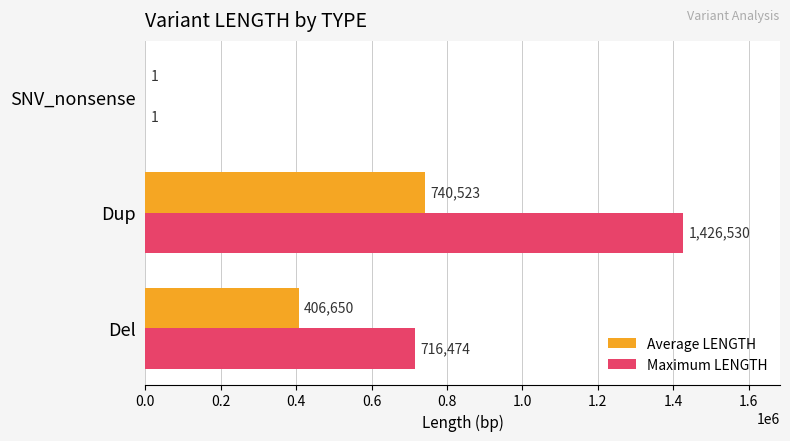

Between Del and SNV_nonsense, which series saw the biggest shift?

Maximum LENGTH